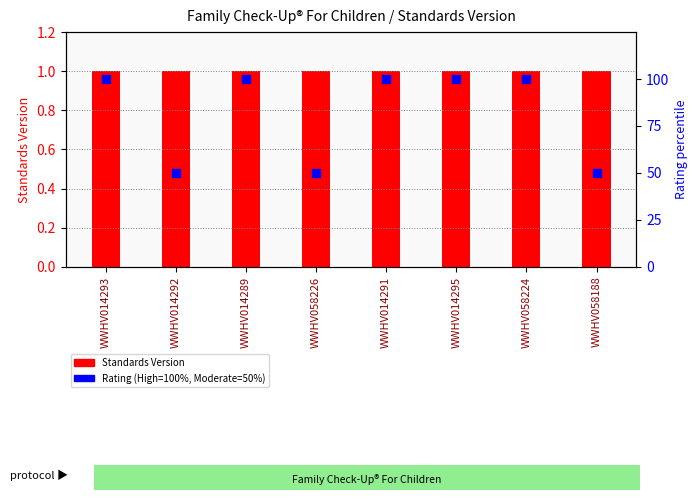

Which series reaches the maximum Y coordinate?

Rating (percentile)